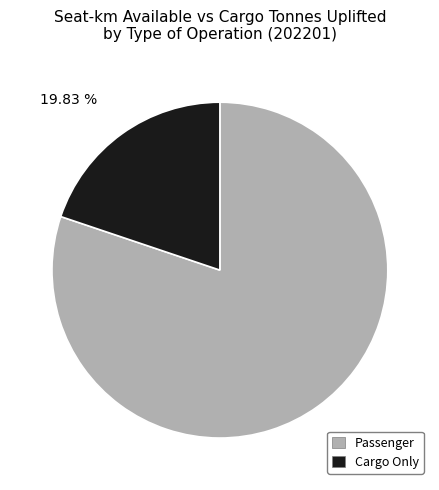

To the nearest percent, what is the combined percentage of Cargo Only and Passenger?

100%